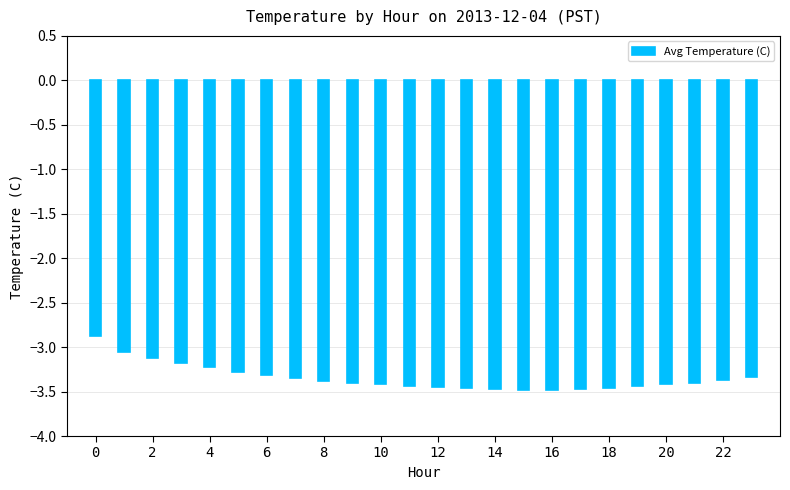

What is the average value?

-3.3